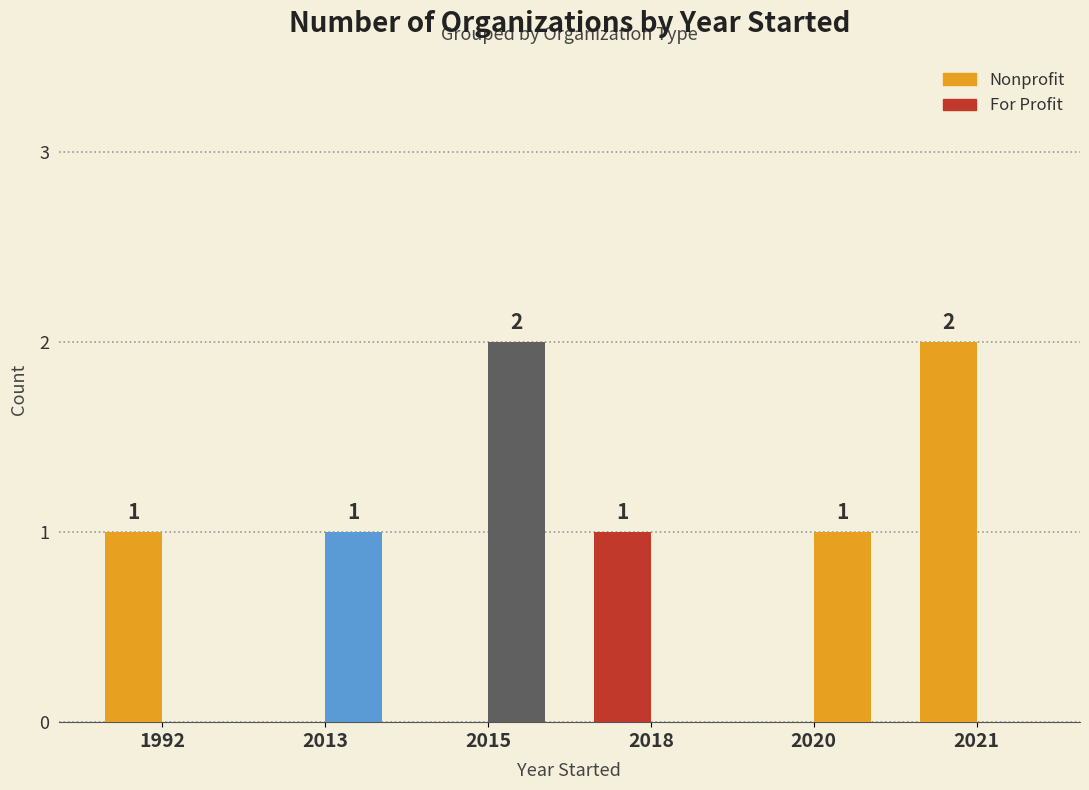

Rank the categories by Nonprofit value from lowest to highest.

2013, 2015, 2020, 1992, 2018, 2021